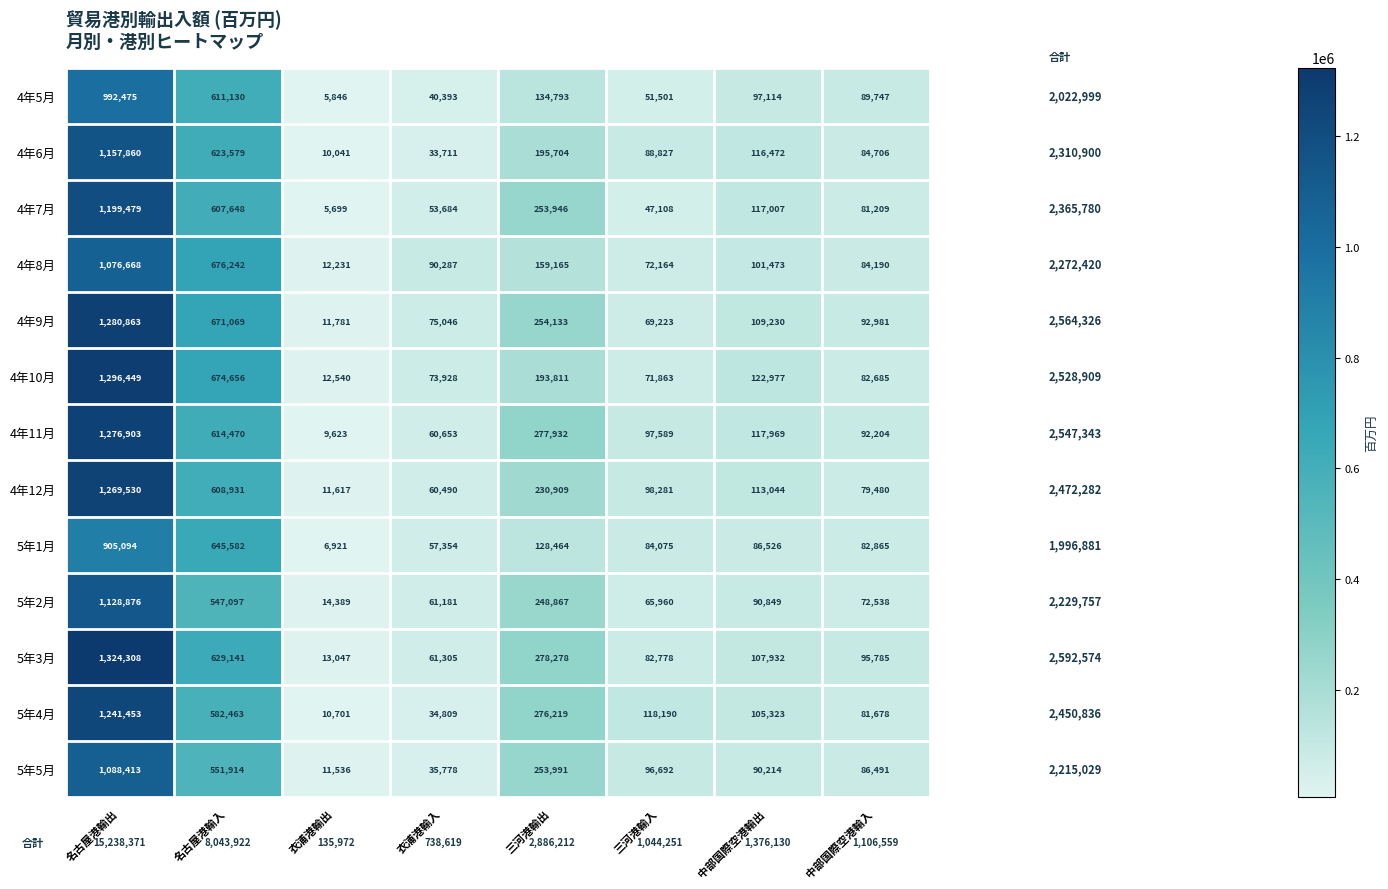

Which series has the largest total across all categories?

5年3月